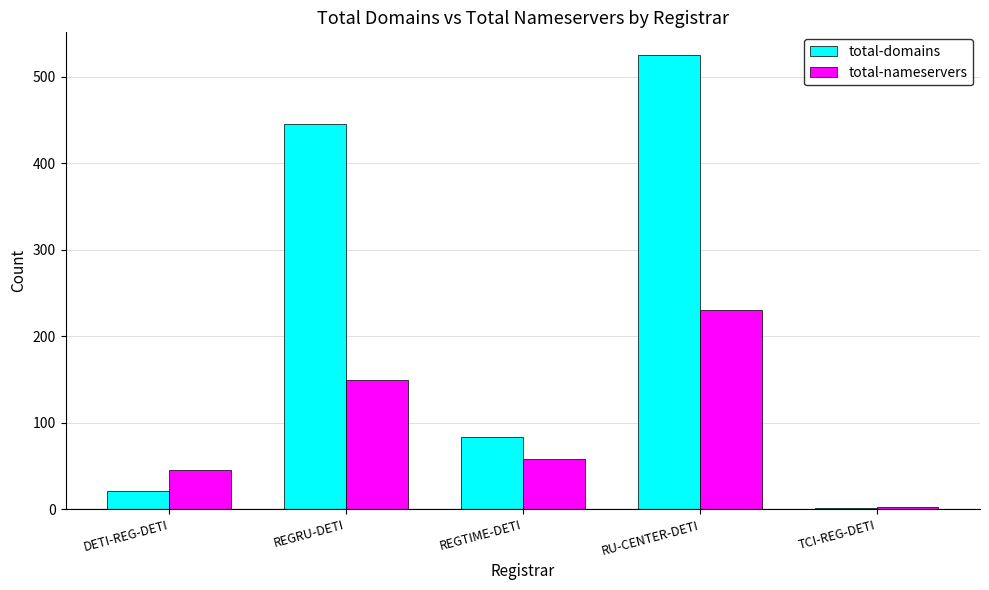

Is it true that total-domains equals 525 at RU-CENTER-DETI?

True